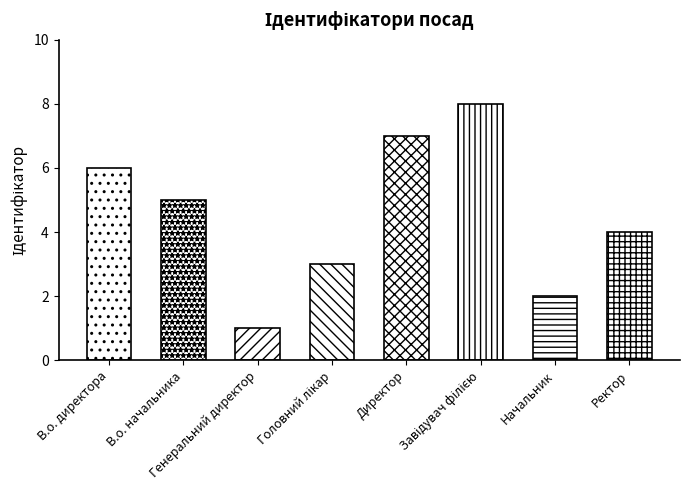

What is the difference between the second highest and minimum values?

6